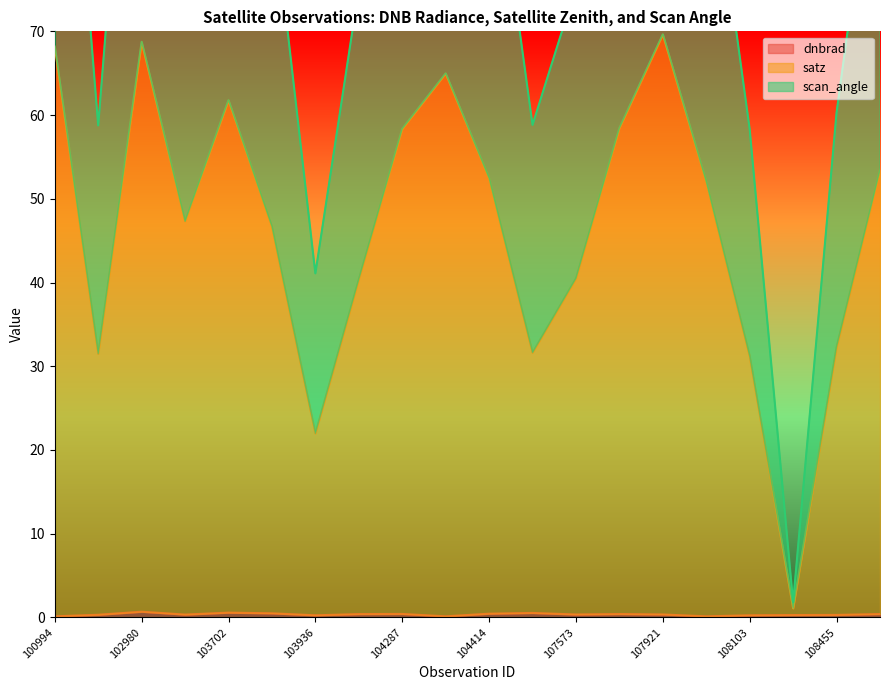

Reading right to left, extract all data points from this chart.

dnbrad: 0.4	0.3	0.3	0.3	0.1	0.4	0.4	0.3	0.5	0.4	0.1	0.4	0.4	0.2	0.5	0.6	0.3	0.7	0.3	0.1
satz: 53.4	32.3	1.1	31.2	52.0	69.6	58.4	40.5	31.6	52.5	65.0	58.4	40.4	22.0	46.7	61.8	47.3	68.7	31.5	68.2
scan_angle: 98.5	60.3	1.8	58.3	96.2	125.6	107.1	75.3	58.8	96.7	118.3	107.0	75.1	41.1	86.4	112.7	87.7	124.0	58.8	123.4